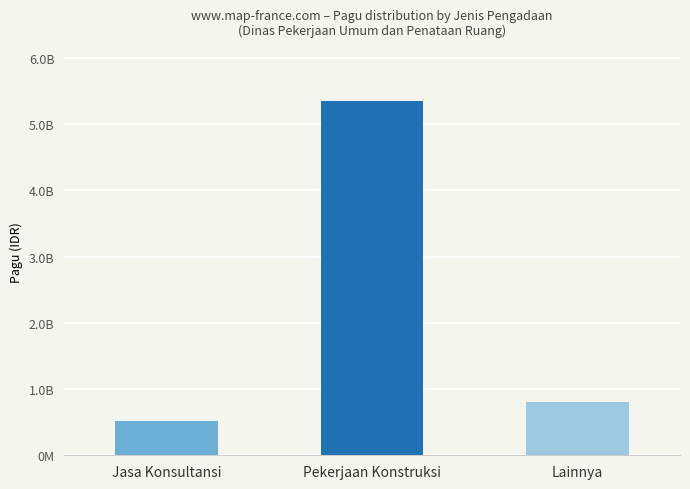

Reading right to left, what are all the values shown in this chart?

Lainnya=800000000	Pekerjaan Konstruksi=5345760780	Jasa Konsultansi=524900000